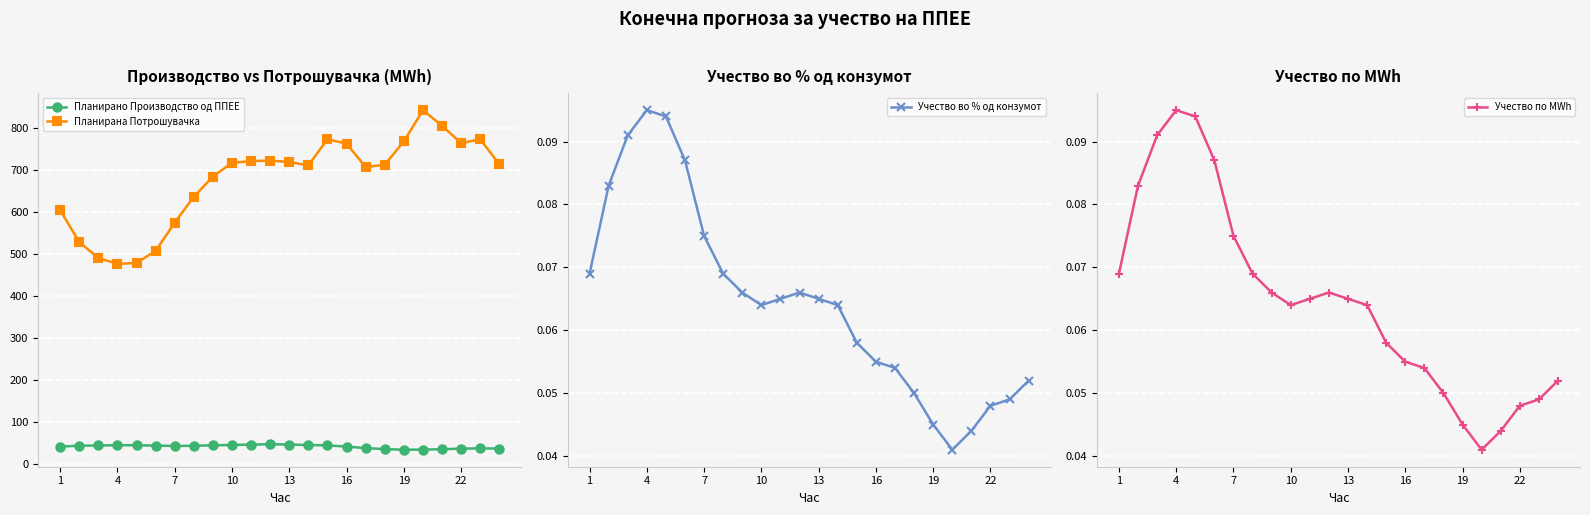

True or false: Планирана Потрошувачка has more than 2 points higher than both neighbors.

True